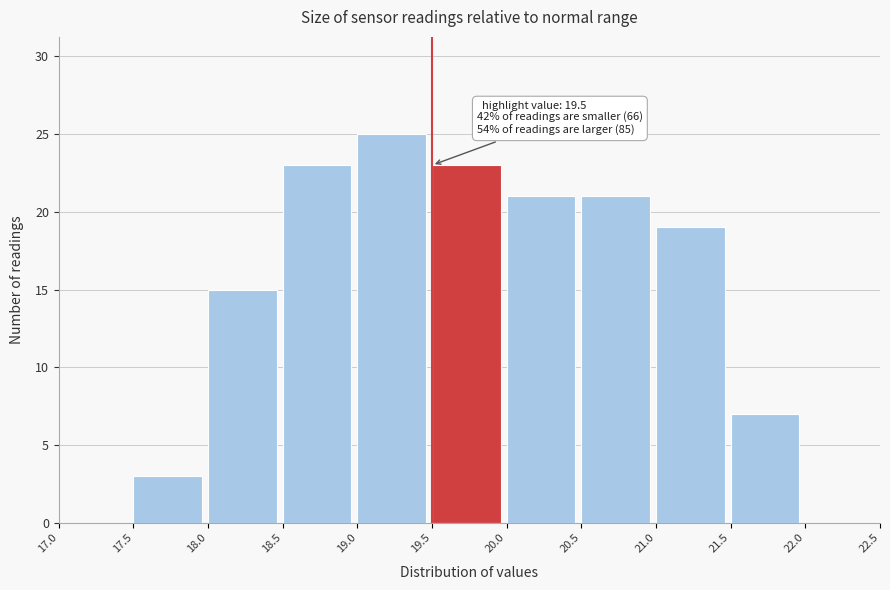

Which range on the x-axis has the tallest bar?

19.0 to 19.5